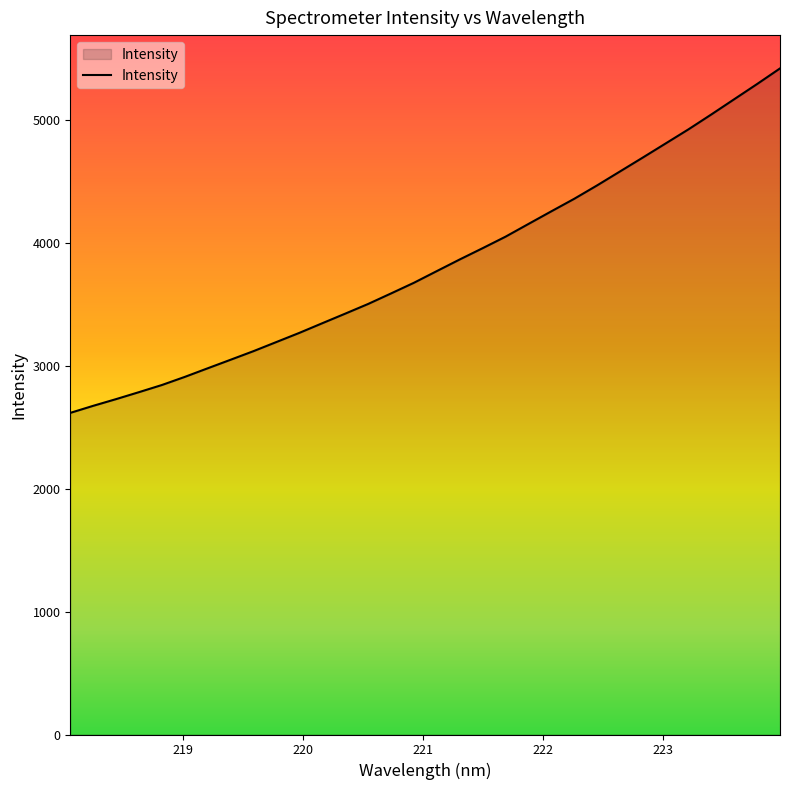

What is the greatest value displayed?

5417.9